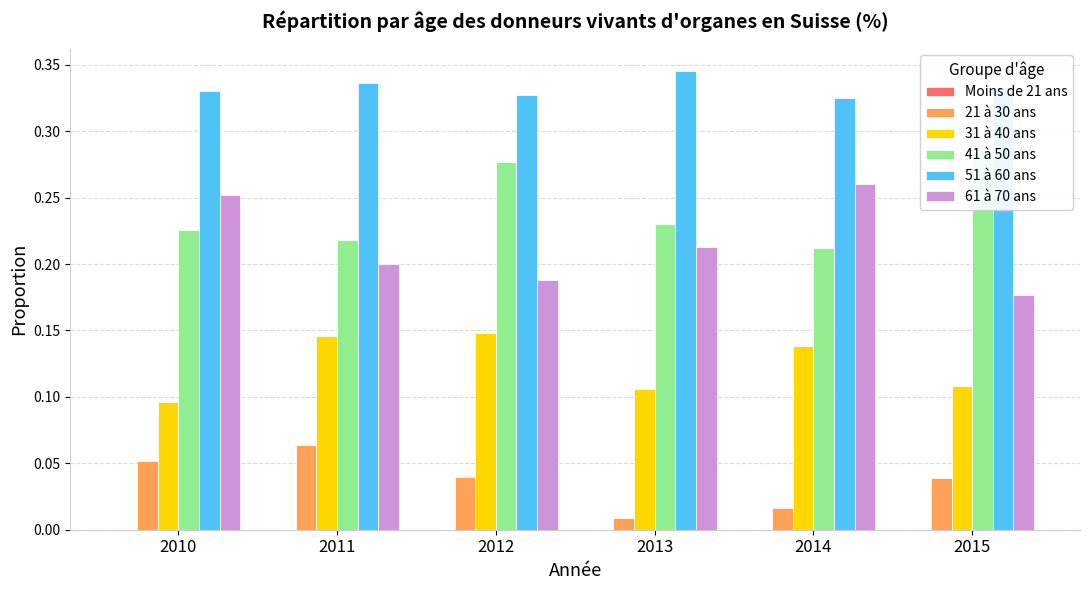

Reading left to right, what are all the values shown in this chart?

Moins de 21 ans: 0.0	0.0	0.0	0.0	0.0	0.0
21 à 30 ans: 0.1	0.1	0.0	0.0	0.0	0.0
31 à 40 ans: 0.1	0.1	0.1	0.1	0.1	0.1
41 à 50 ans: 0.2	0.2	0.3	0.2	0.2	0.3
51 à 60 ans: 0.3	0.3	0.3	0.3	0.3	0.3
61 à 70 ans: 0.3	0.2	0.2	0.2	0.3	0.2